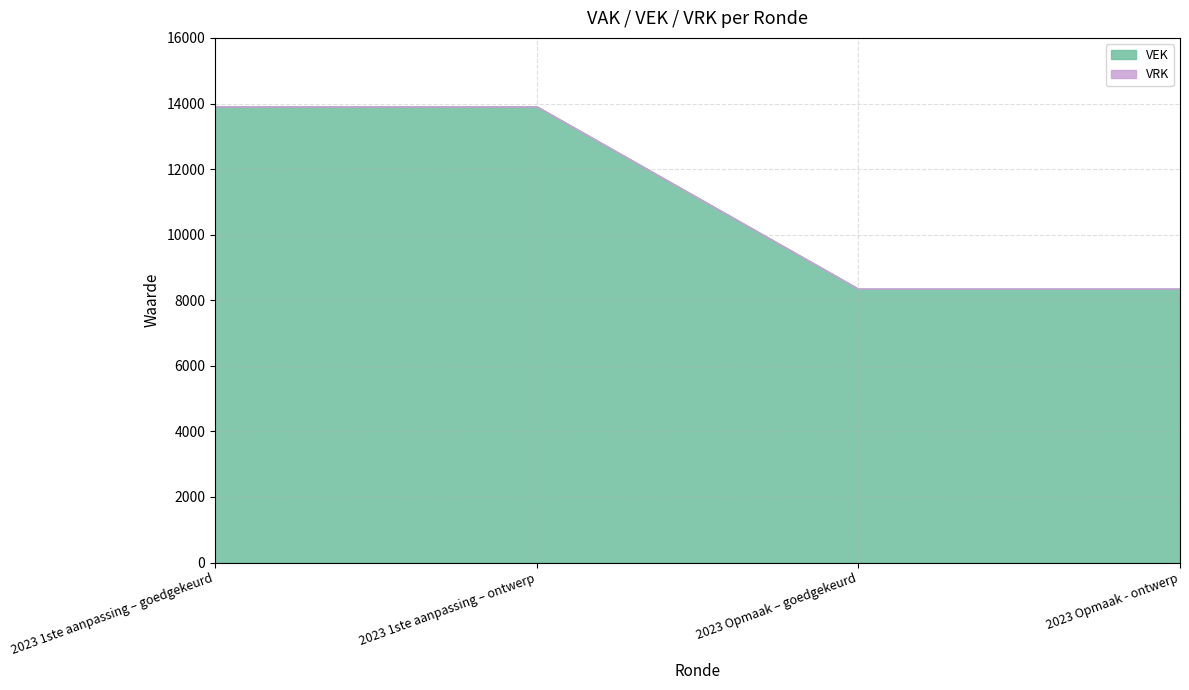

List the series in order of their peak value, lowest first.

VRK, VEK